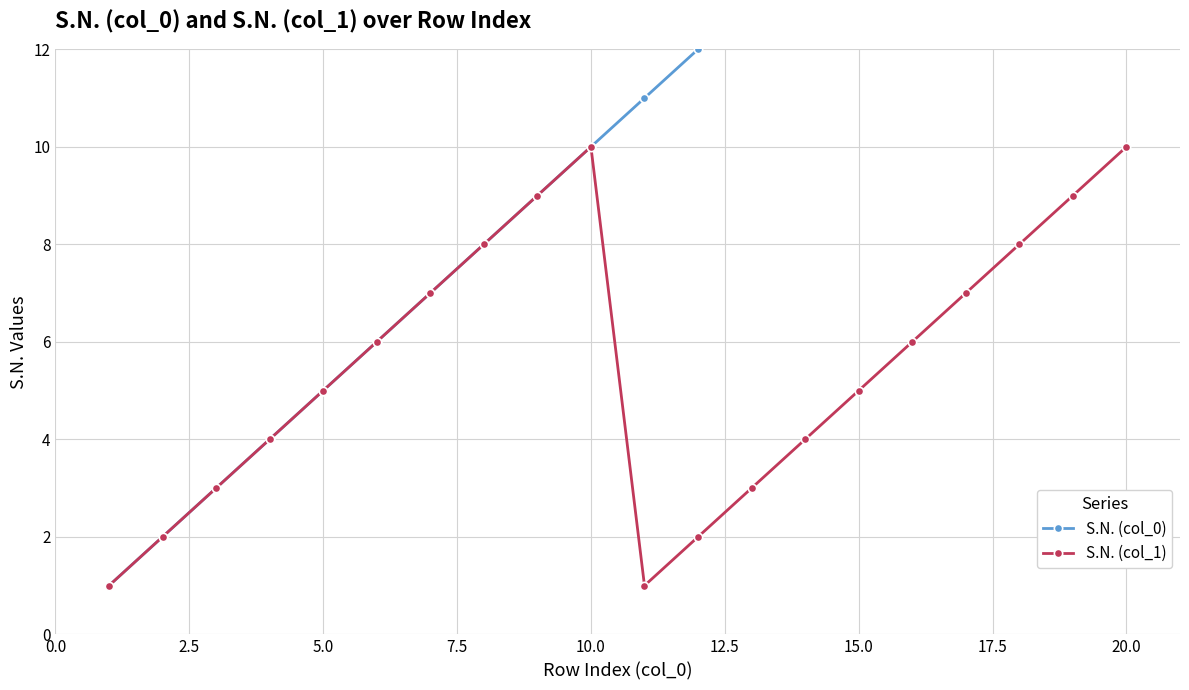

True or false: S.N. (col_1) has more than 1 points higher than both neighbors.

False